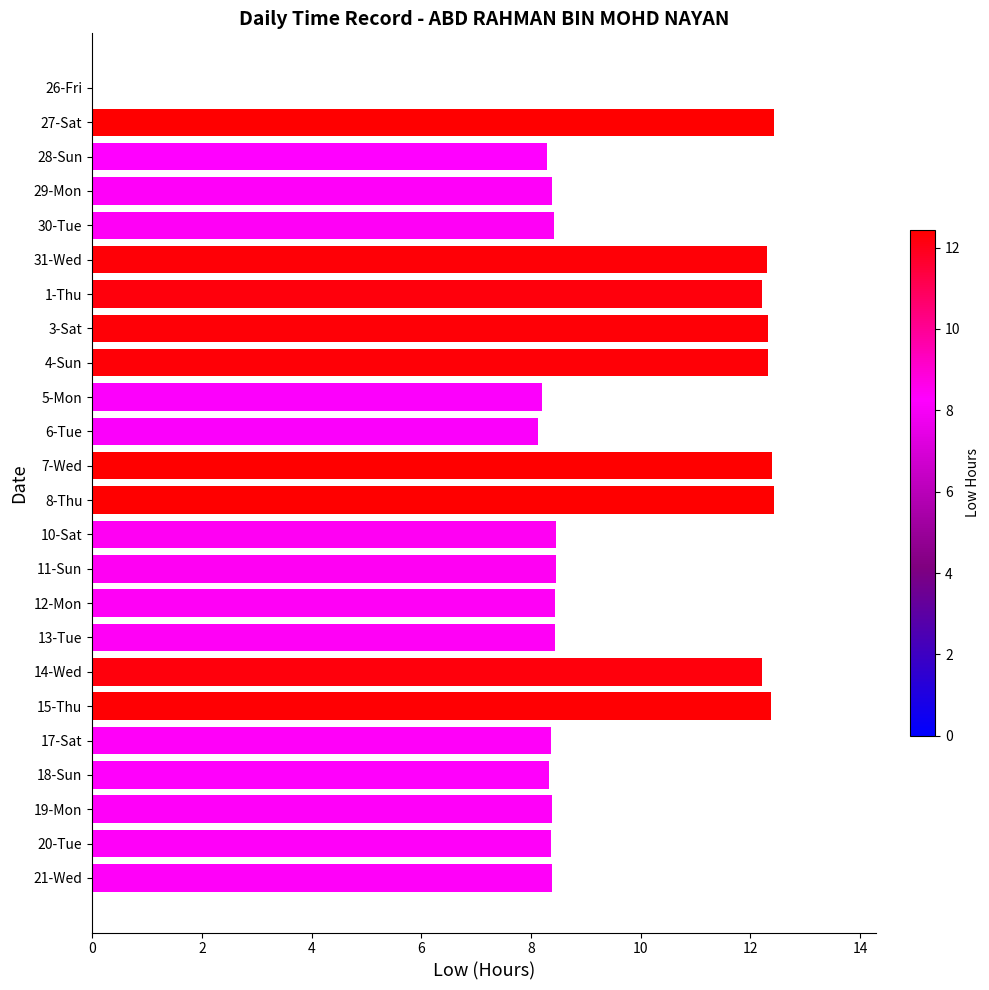

What is the maximum value shown in the chart?

12.4